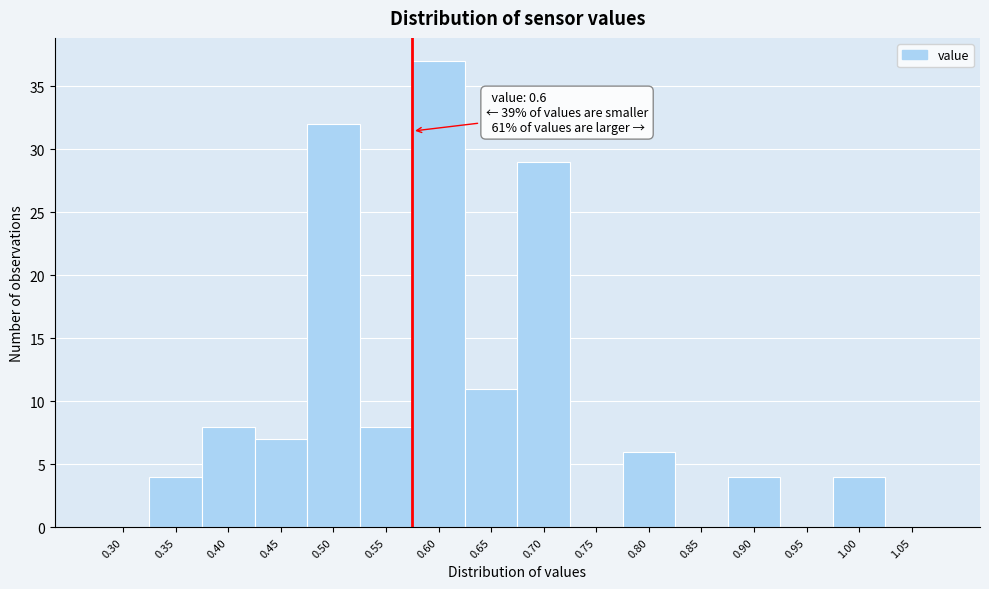

Reading left to right, what are all the values shown in this chart?

0.30=0	0.35=4	0.40=8	0.45=7	0.50=32	0.55=8	0.60=37	0.65=11	0.70=29	0.75=0	0.80=6	0.85=0	0.90=4	0.95=0	1.00=4	1.05=0